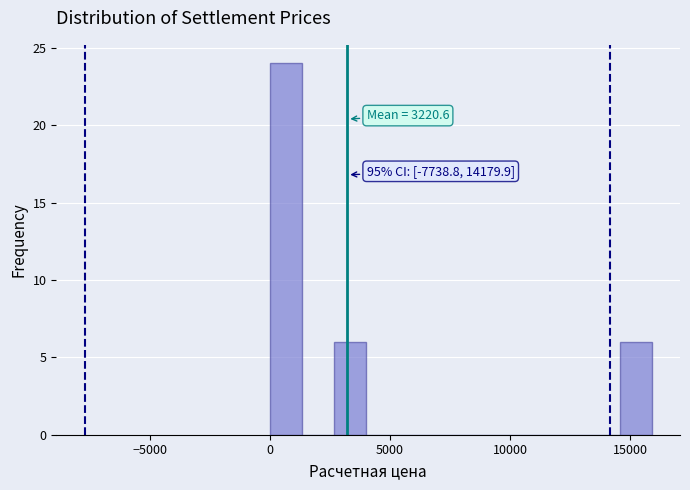

Around what value on the x-axis is the tallest bar? Give the approximate position of its centre, as read against the axis.

500